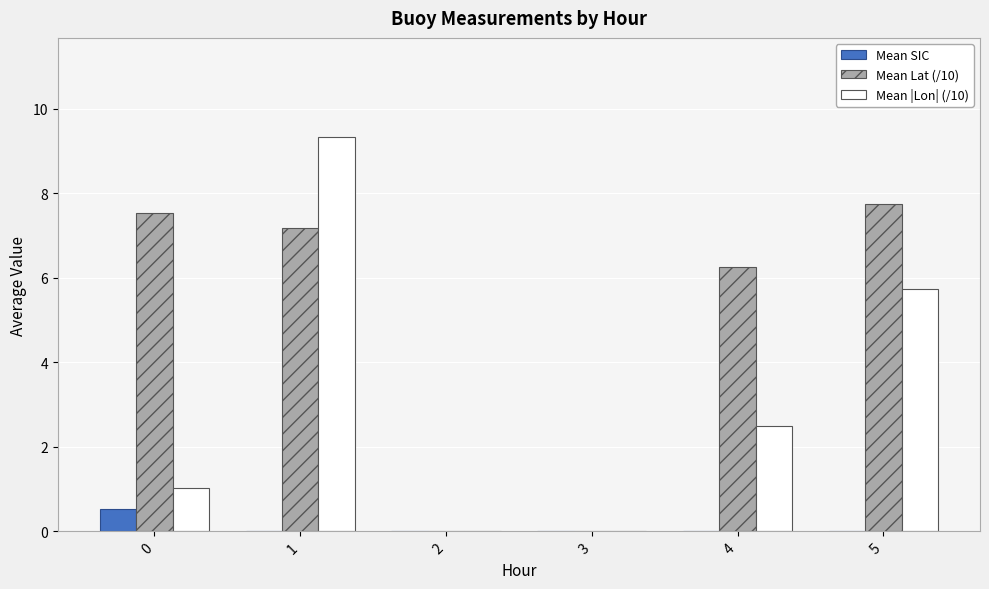

The value of Mean Lat (/10) at 1 is 7.2. True or false?

True